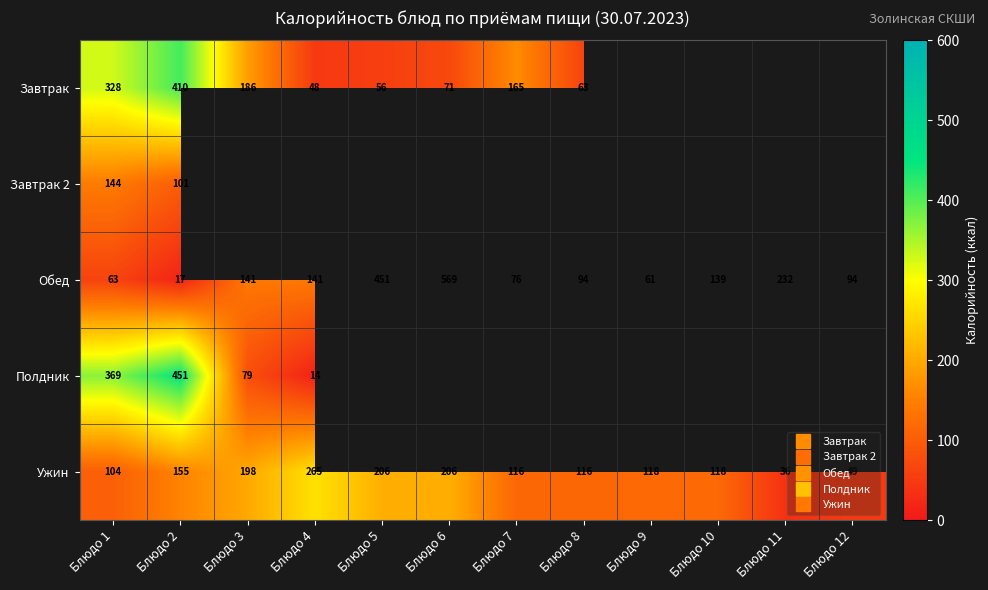

What is the smallest value displayed?

14.0